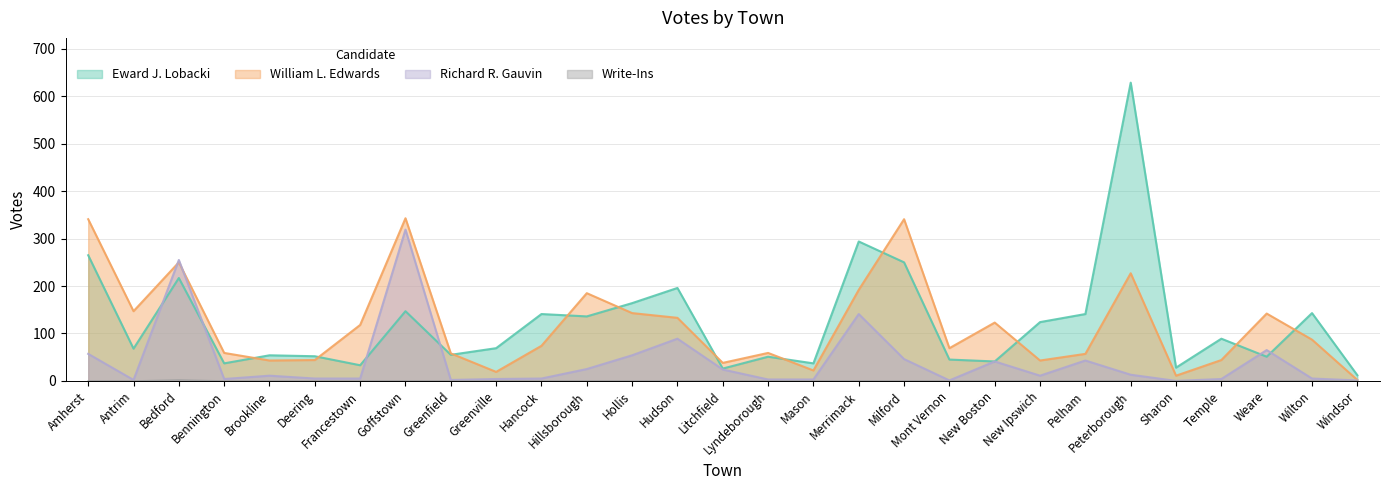

Rank the categories by Write-Ins value from highest to lowest.

Bedford, Amherst, Antrim, Bennington, Brookline, Deering, Francestown, Goffstown, Greenfield, Greenville, Hancock, Hillsborough, Hollis, Hudson, Litchfield, Lyndeborough, Mason, Merrimack, Milford, Mont Vernon, New Boston, New Ipswich, Pelham, Peterborough, Sharon, Temple, Weare, Wilton, Windsor